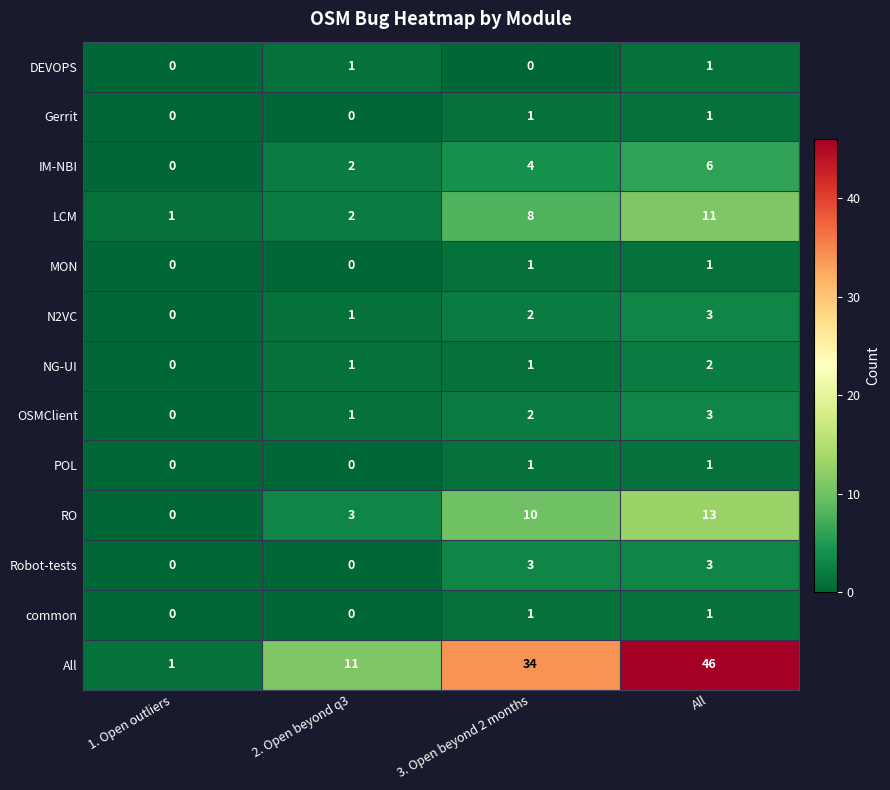

What is the total value across all series at 1. Open outliers?

2